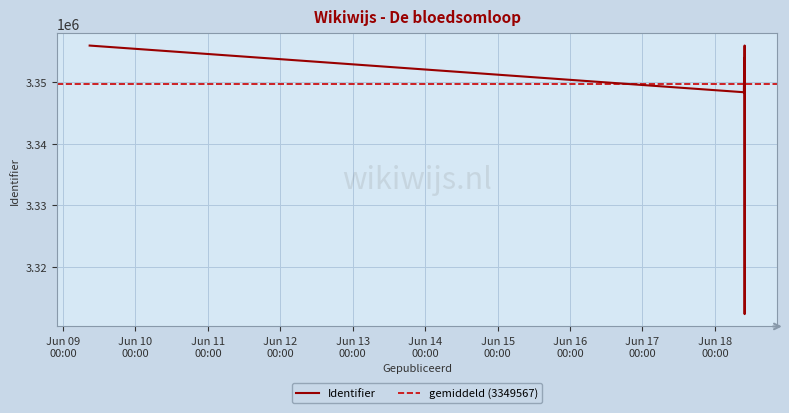

What is the label of the 9th point from the right?

2017-06-18 09:44:09